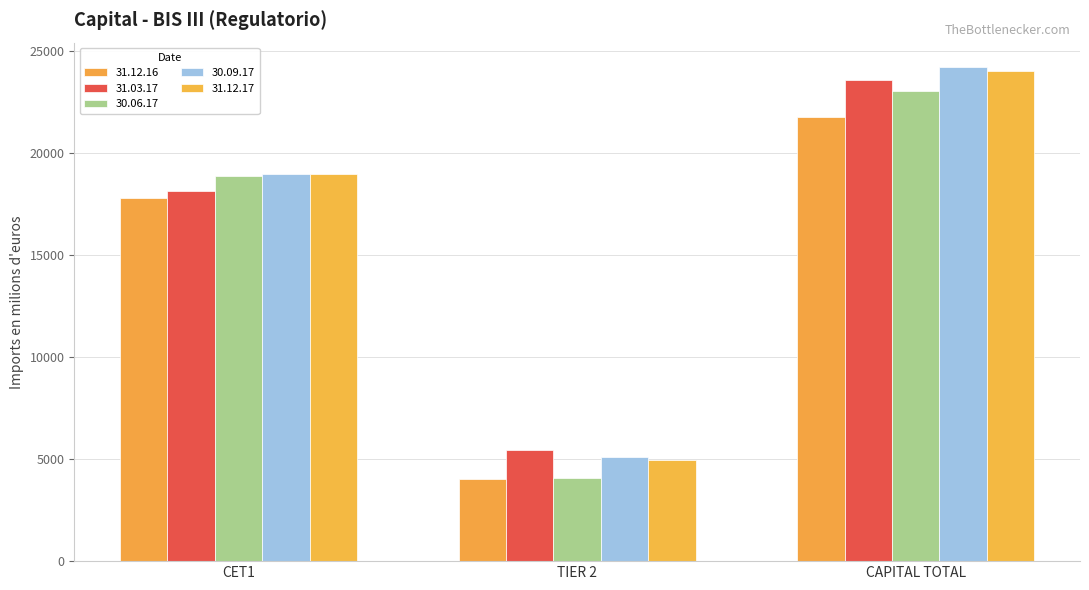

Which has a higher value, CAPITAL TOTAL or TIER 2?

CAPITAL TOTAL